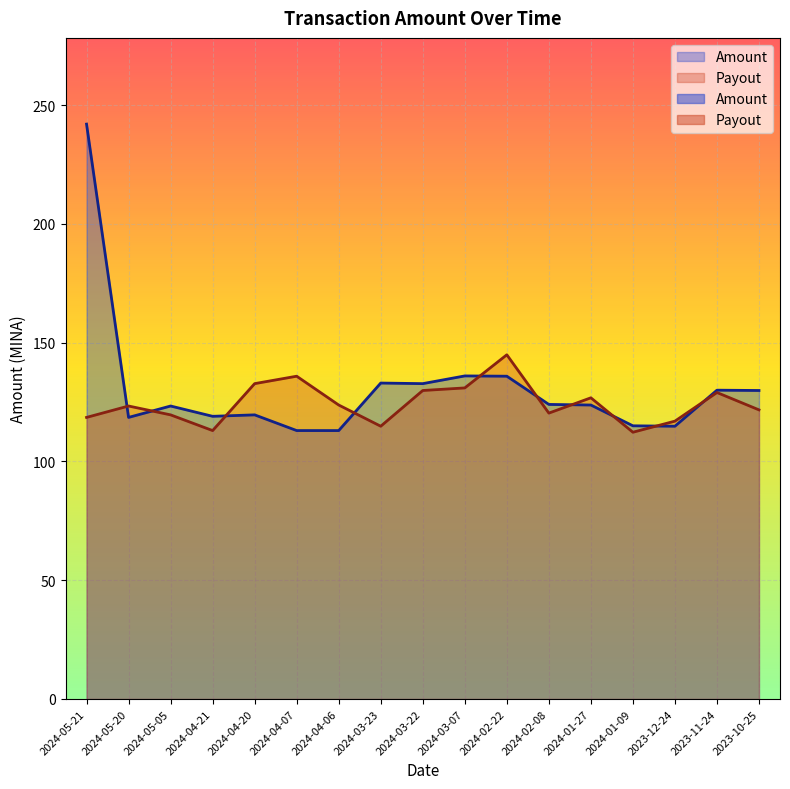

At which category does the chart reach its minimum across all series?

2024-01-09